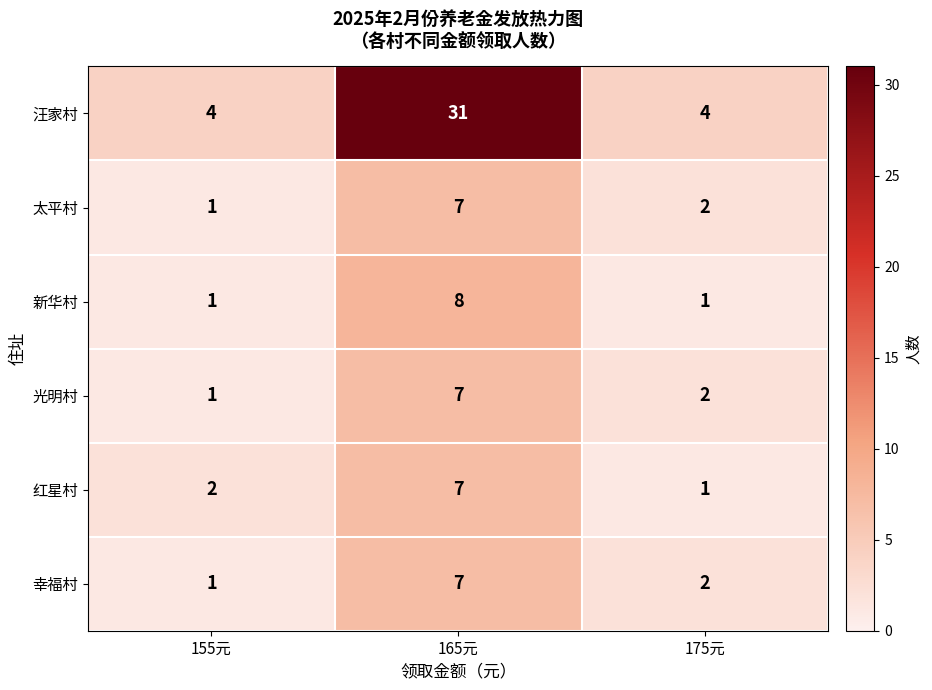

List the labels in order of 光明村 value, largest first.

165元, 175元, 155元